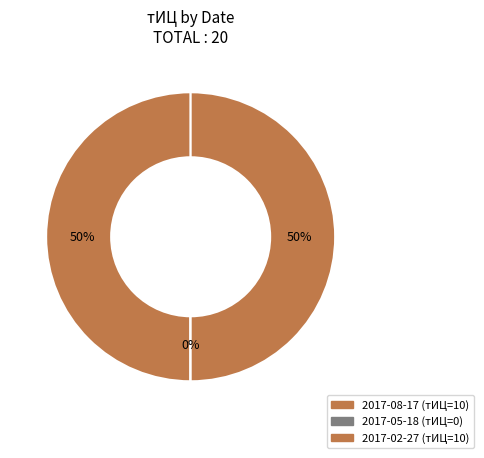

Is 2017-08-17 the majority of the pie?

No